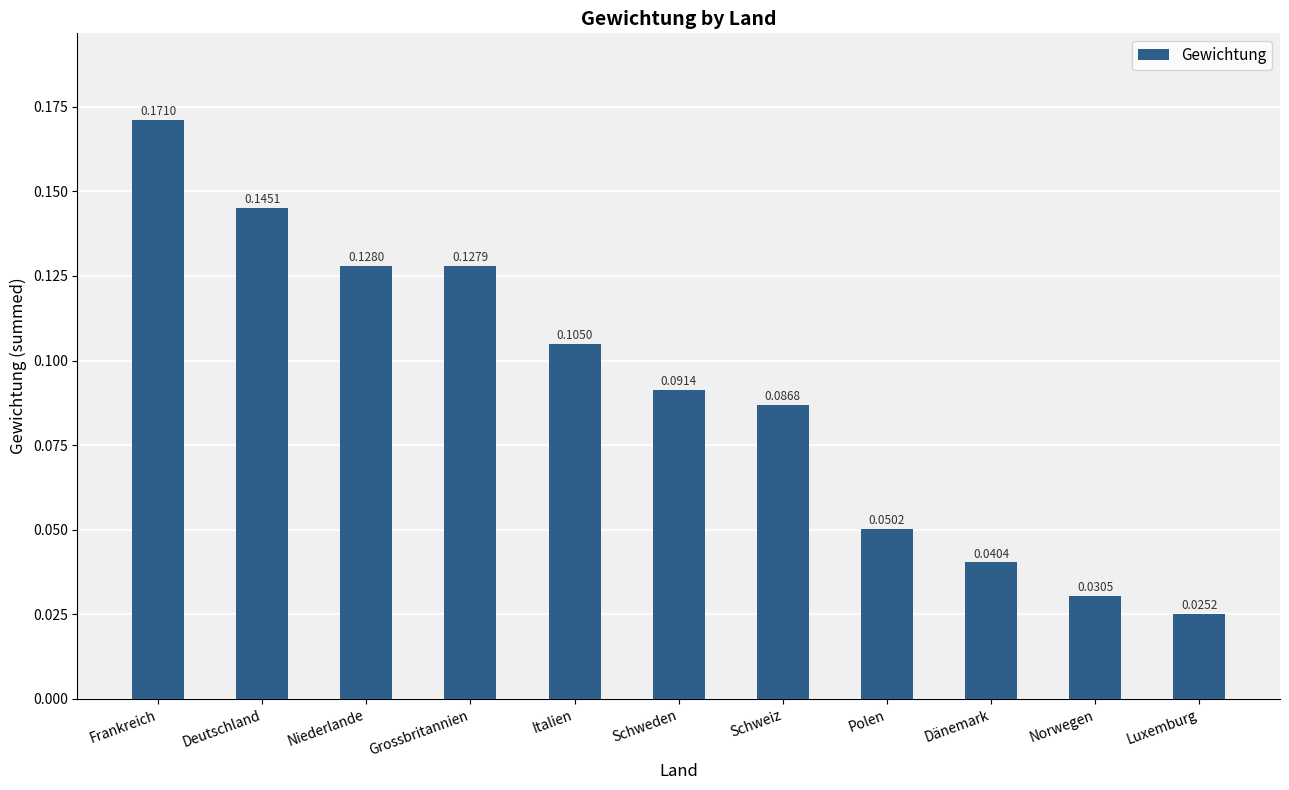

At which category does the chart reach its minimum across all series?

Luxemburg